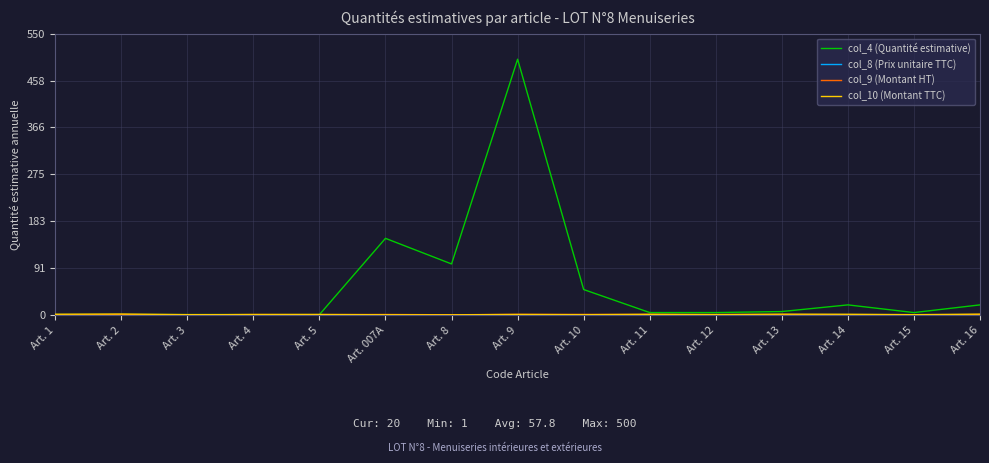

Which series has the largest range (max minus min)?

col_4 (Quantité estimative)